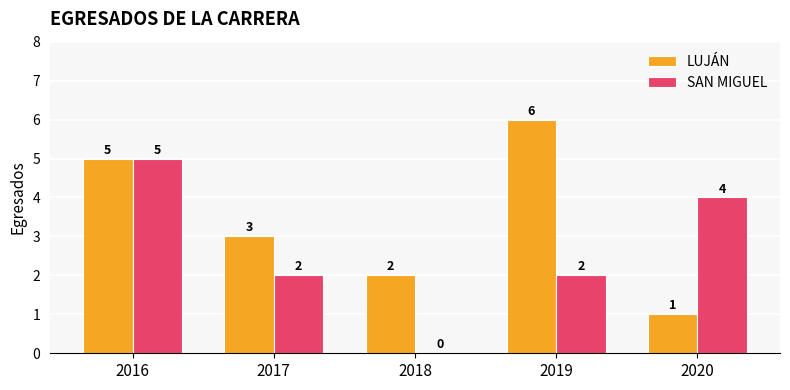

True or false: SAN MIGUEL has a value of 4 at 2020.

True